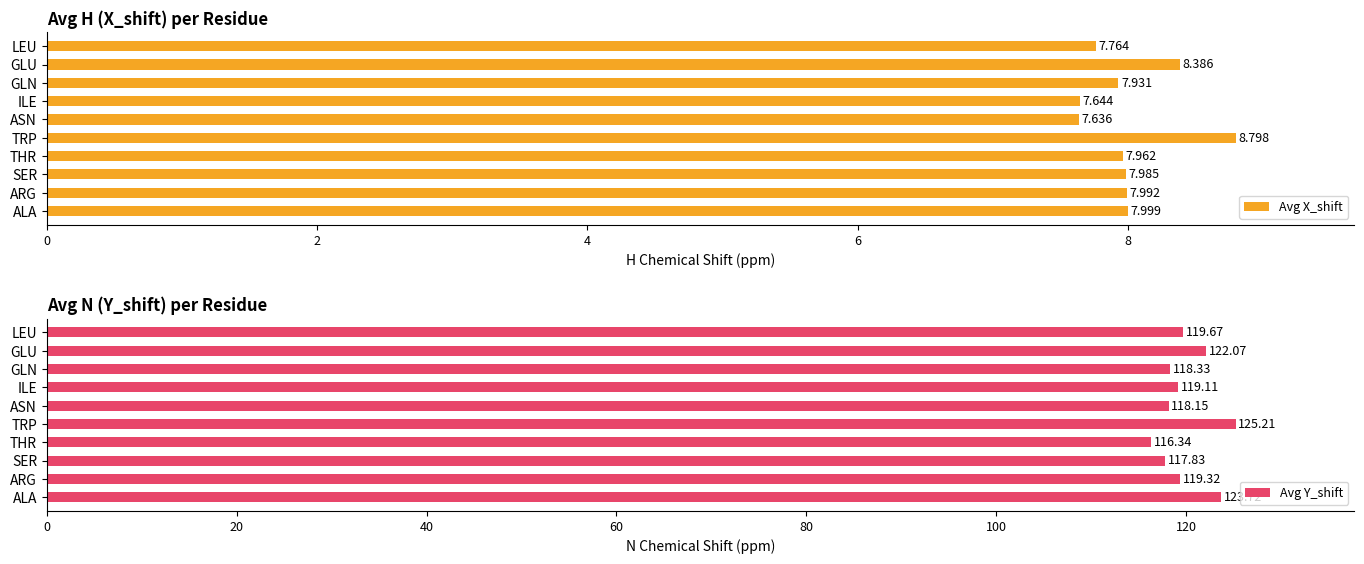

What value does the Avg Y_shift series have at ARG?

119.3